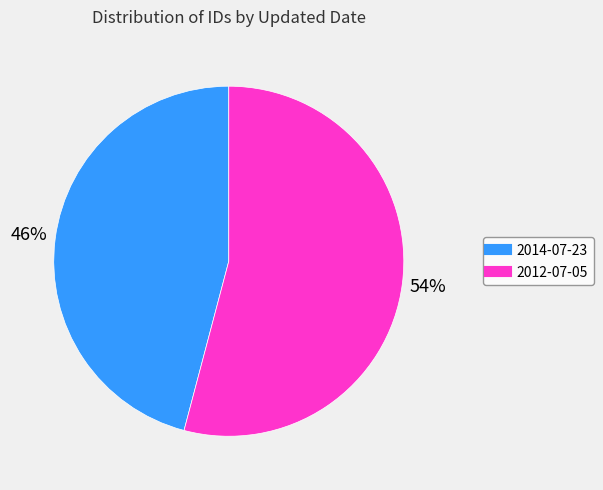

True or false: 2012-07-05 accounts for 54% of the total.

True